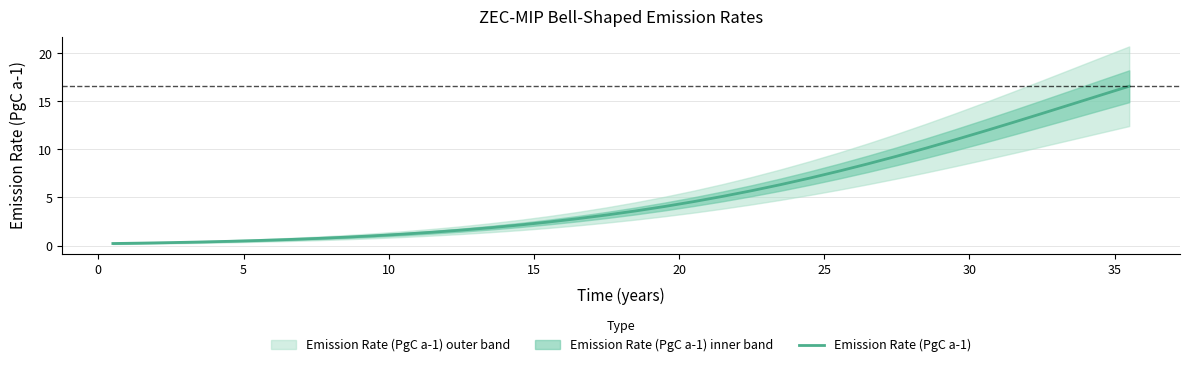

At which category does the chart reach its peak across all series?

35